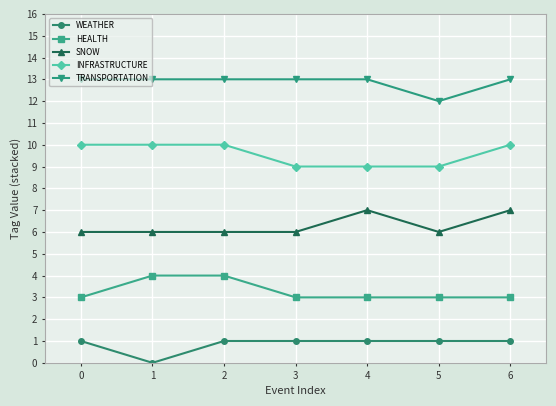

True or false: TRANSPORTATION and WEATHER intersect in this chart.

False